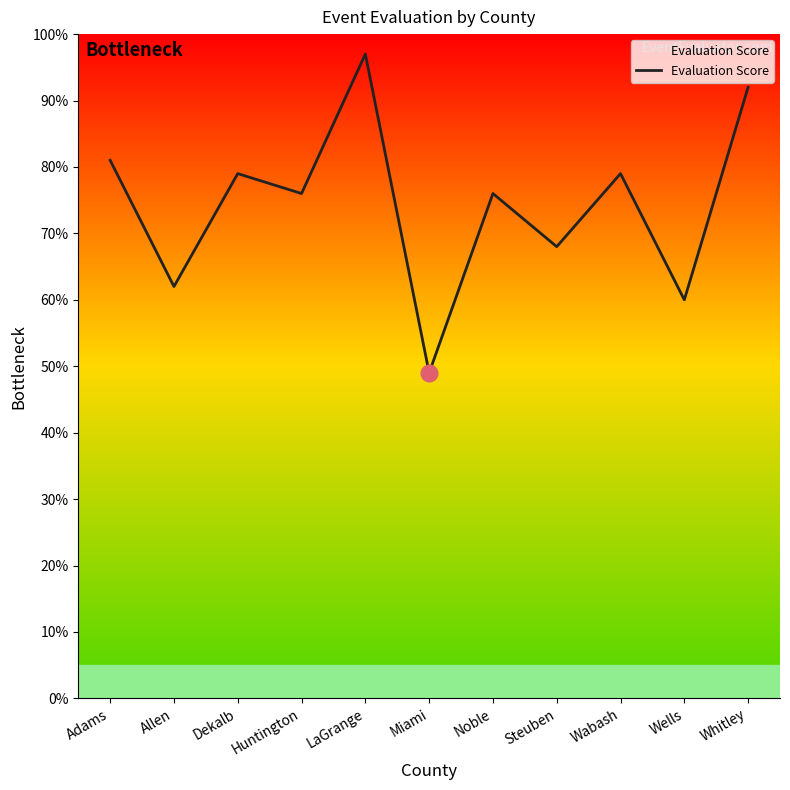

Between Dekalb and Steuben, which is larger?

Dekalb